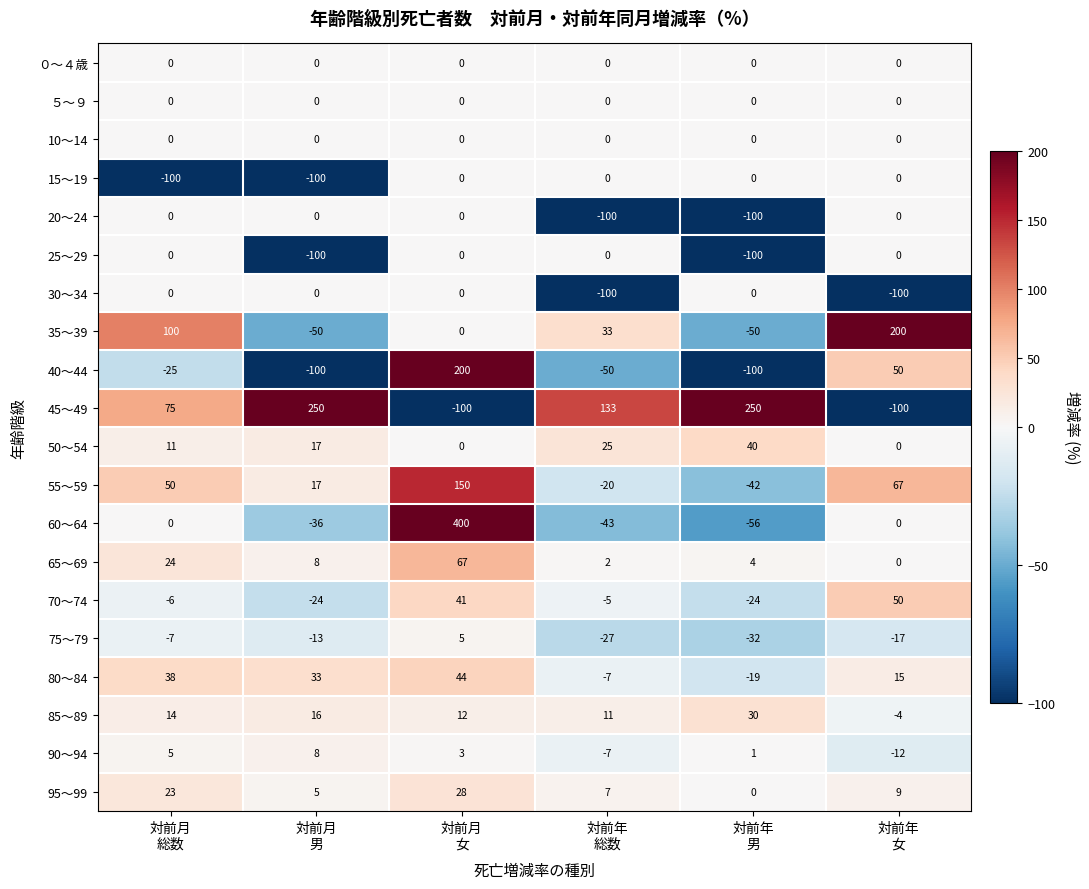

What is the minimum value for 55～59?

-42